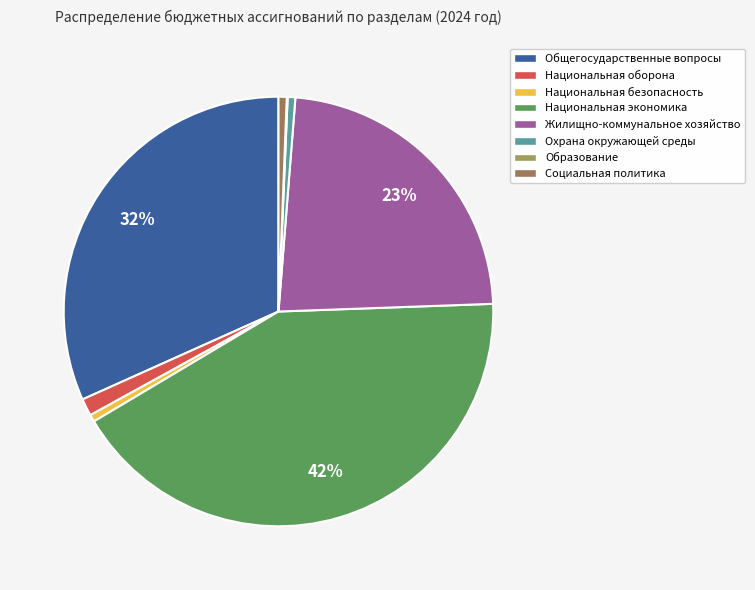

To the nearest percent, what portion does Национальная оборона represent?

1%